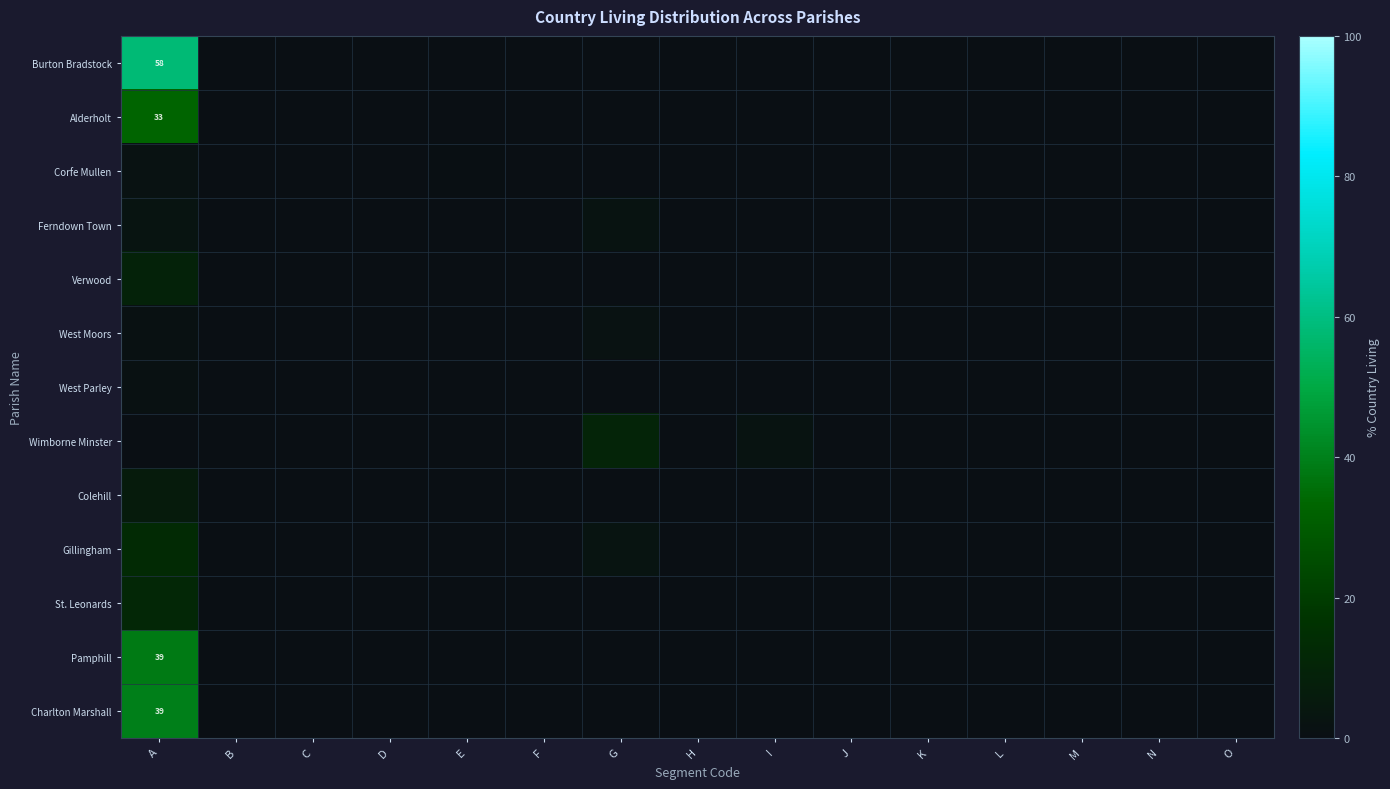

The value of Colehill at O is 2.5. True or false?

False